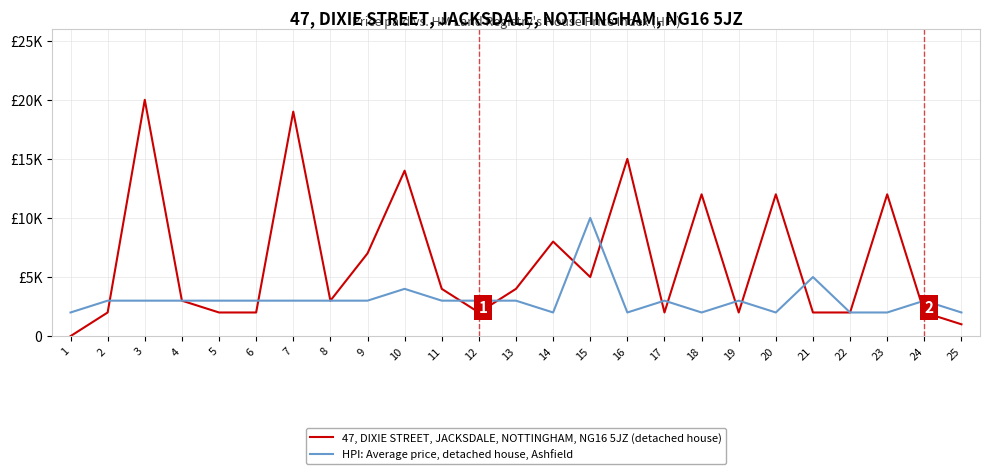

Rank the categories by HPI: Average price, detached house, Ashfield value from lowest to highest.

1, 14, 16, 18, 20, 22, 23, 25, 2, 3, 4, 5, 6, 7, 8, 9, 11, 12, 13, 17, 19, 24, 10, 21, 15